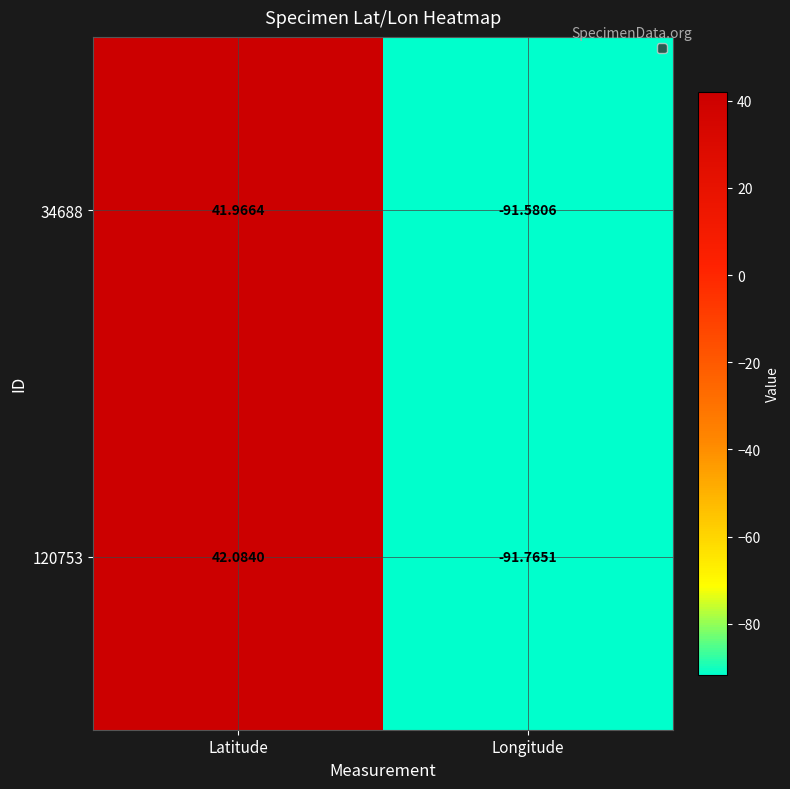

Where is 34688 nearest to the value -24?

Latitude